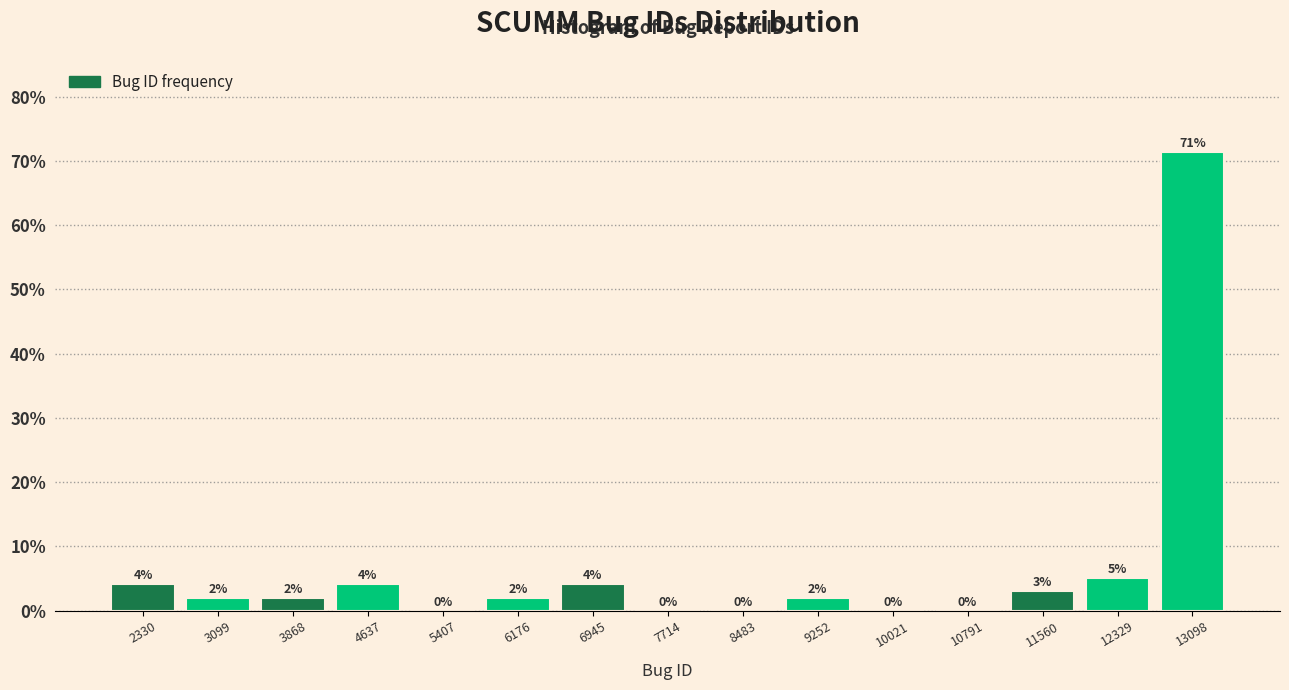

Over which range of the x-axis is the bar tallest?

12700 to 13500